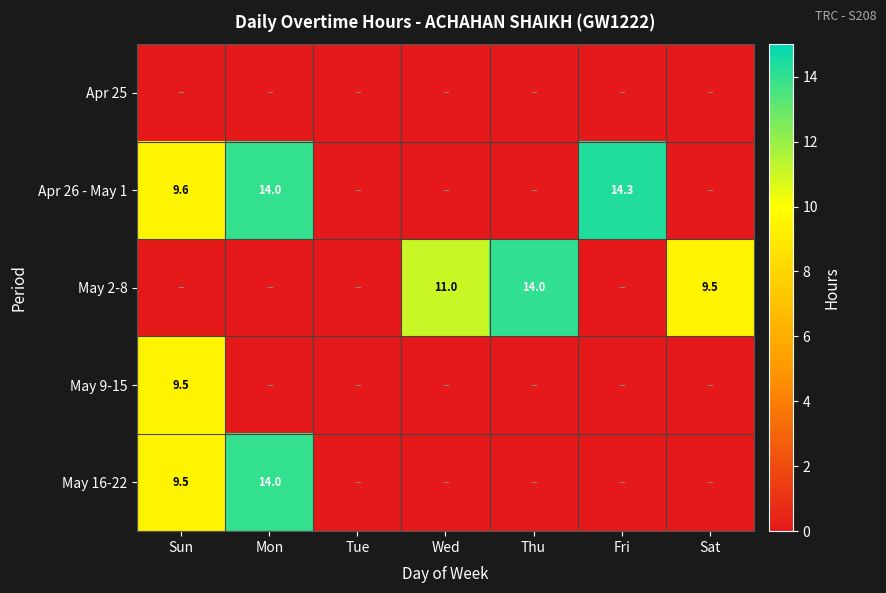

At how many categories does at least one series exceed 14?

2